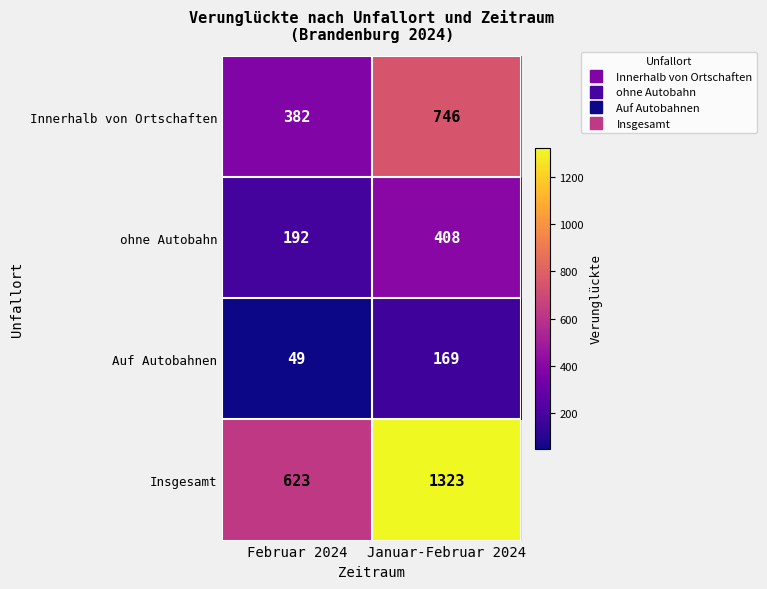

Which label corresponds to the largest value in the chart?

Januar-Februar 2024